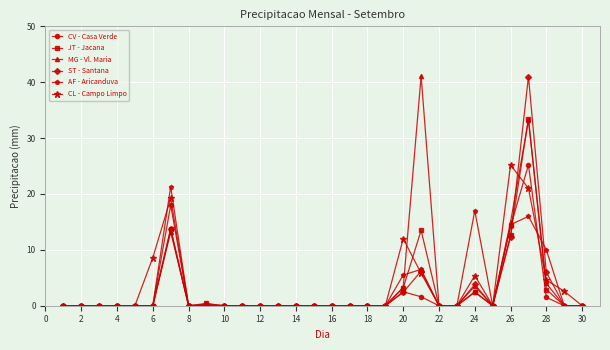

What is the highest value of the CL - Campo Limpo series?

25.2